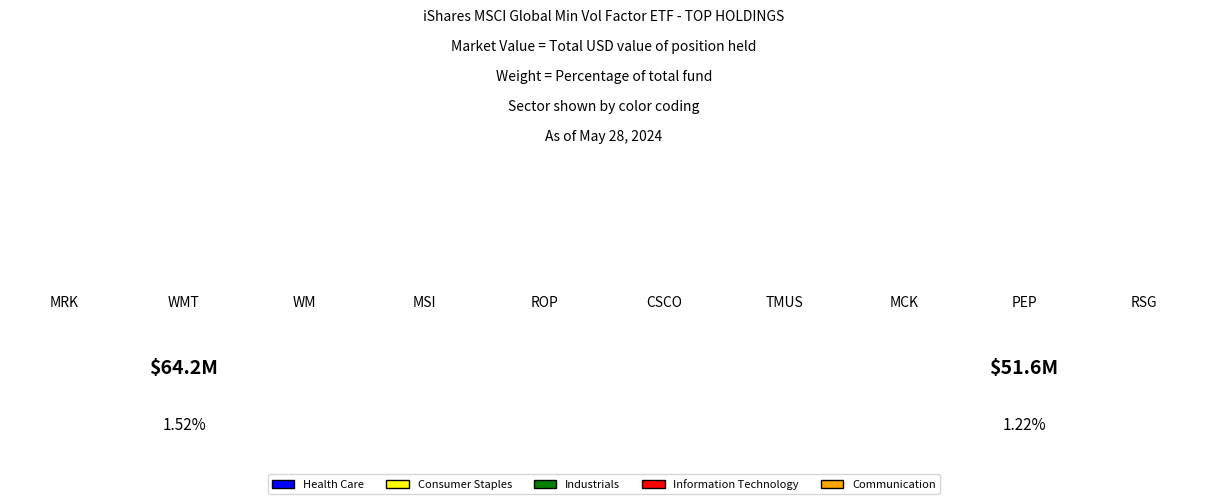

Does the chart contain stacked bars?

No